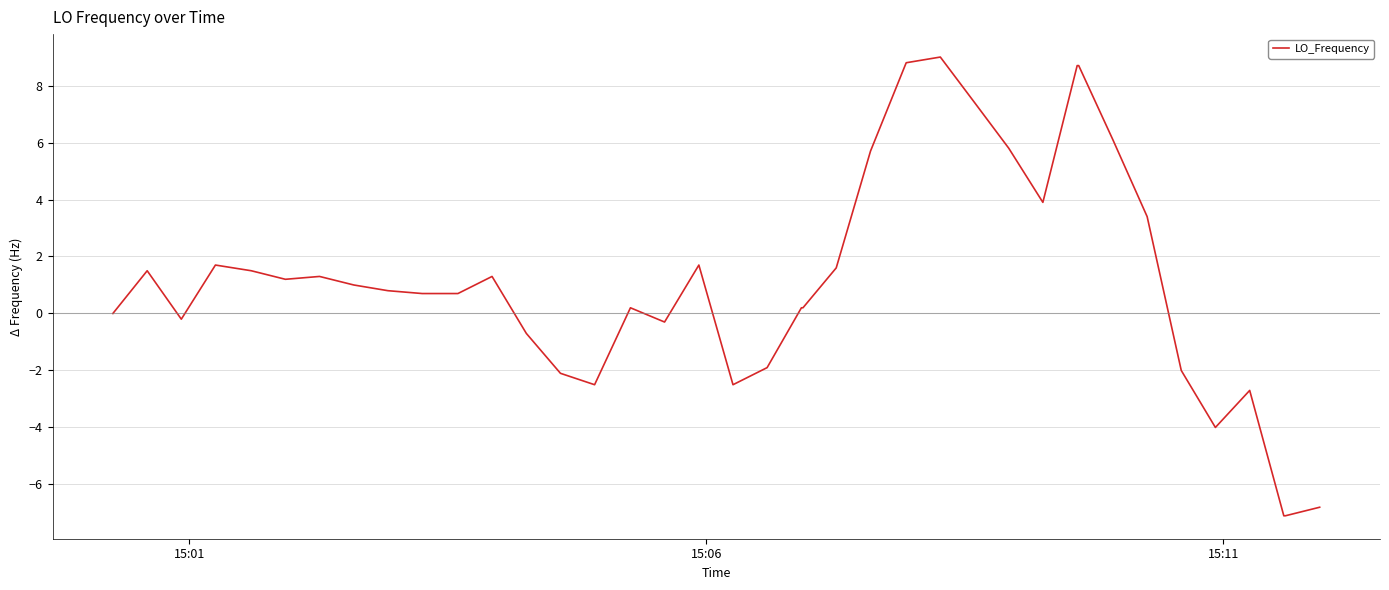

What is the smallest value displayed?

-7.1